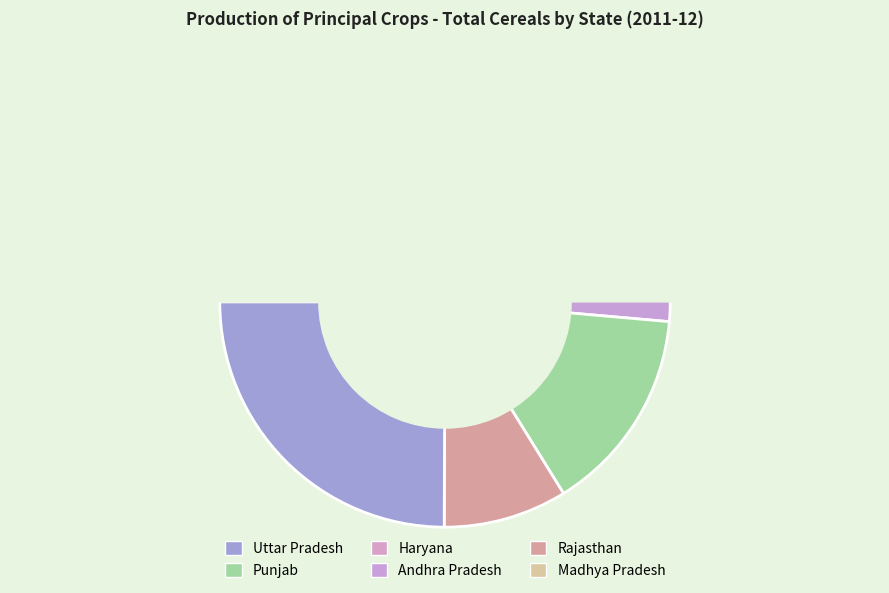

To the nearest percent, what percentage of the pie is Madhya Pradesh?

8%